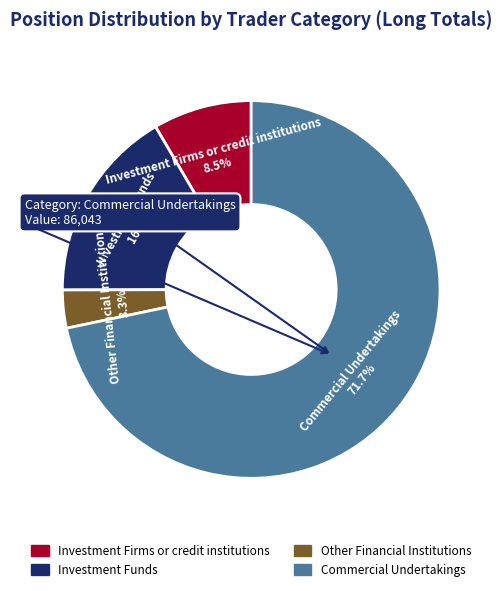

Rank the categories by value from lowest to highest.

Other Financial Institutions, Investment Firms or credit institutions, Investment Funds, Commercial Undertakings